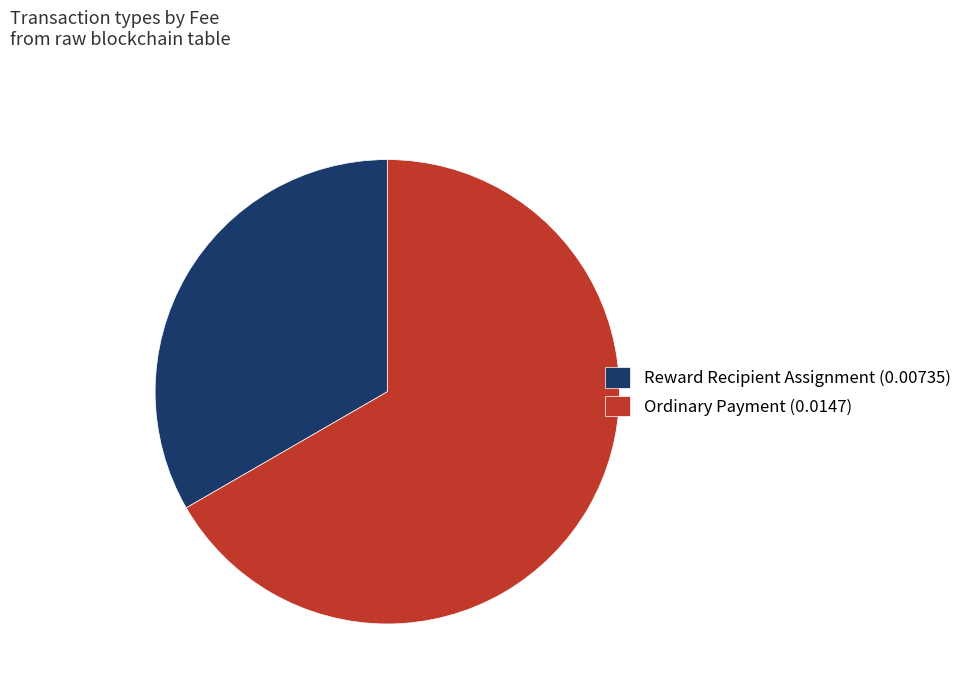

Is there a majority slice in this chart?

Yes